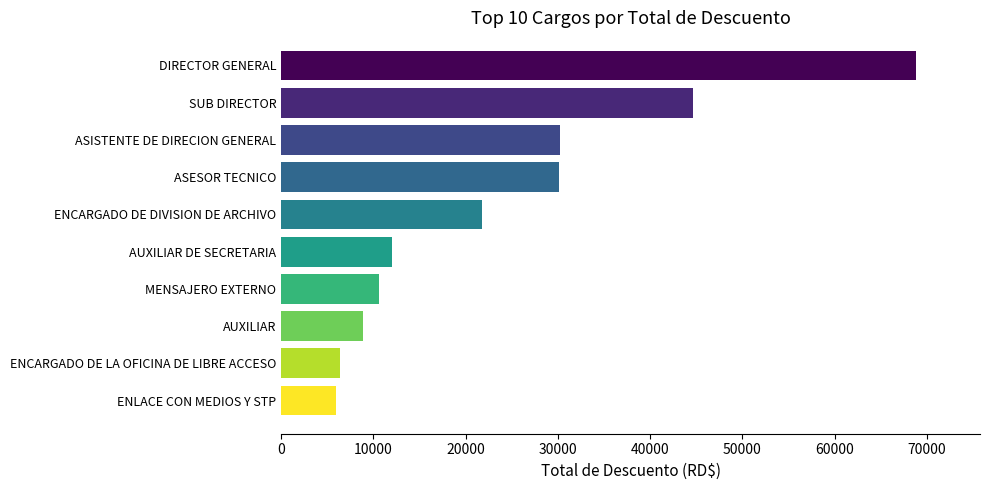

The value at ENLACE CON MEDIOS Y STP is 3530.5. True or false?

False